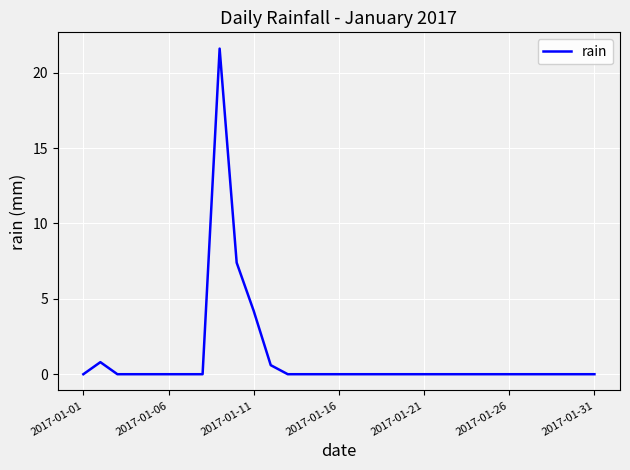

What is the greatest value displayed?

21.6